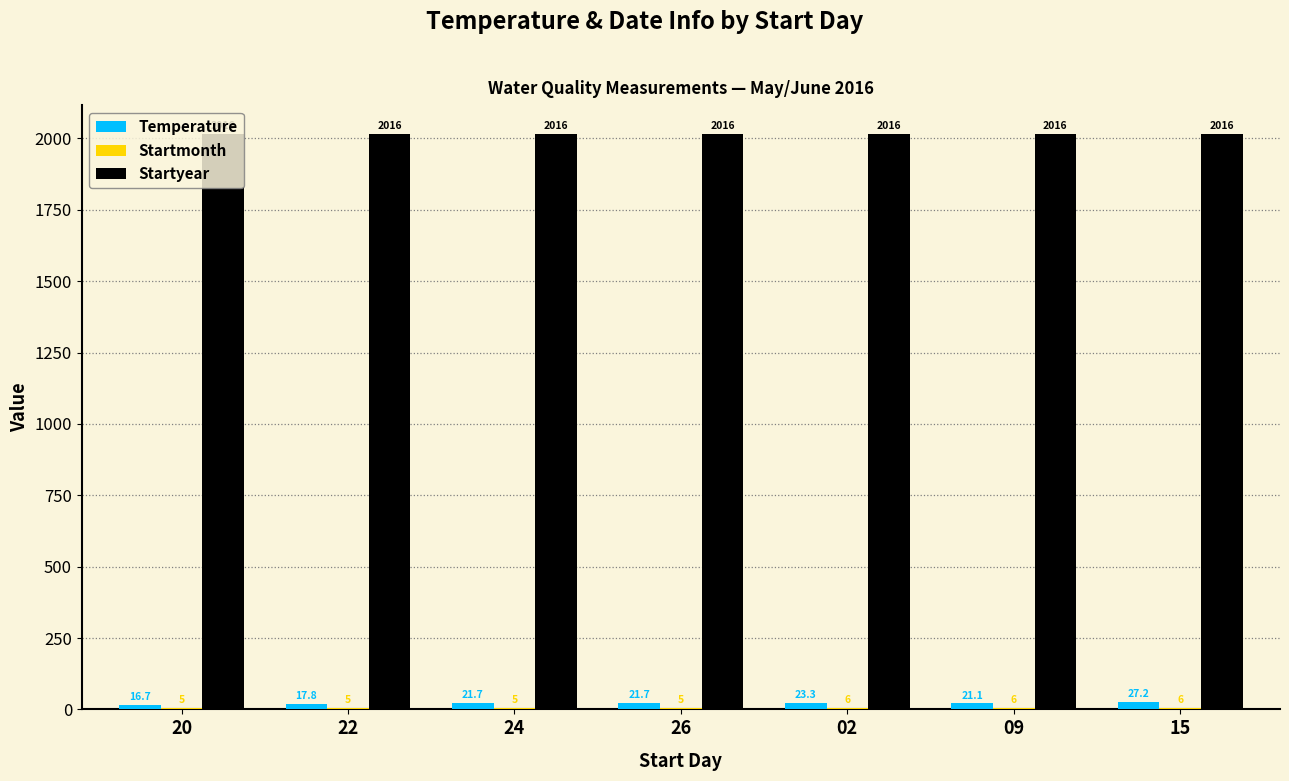

What is the difference between the Temperature values at 24 and 22?

3.9